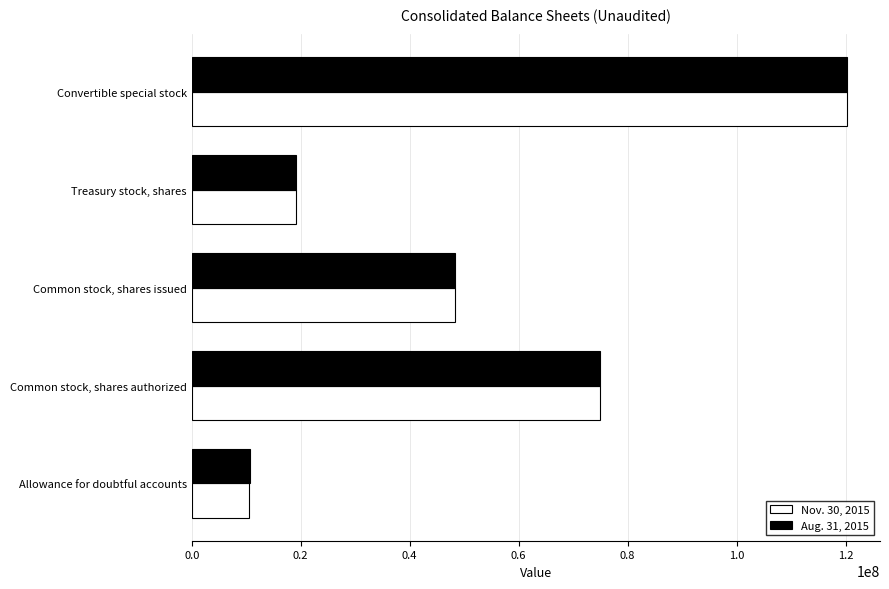

List the series in order of their overall mean, lowest first.

Nov. 30, 2015, Aug. 31, 2015